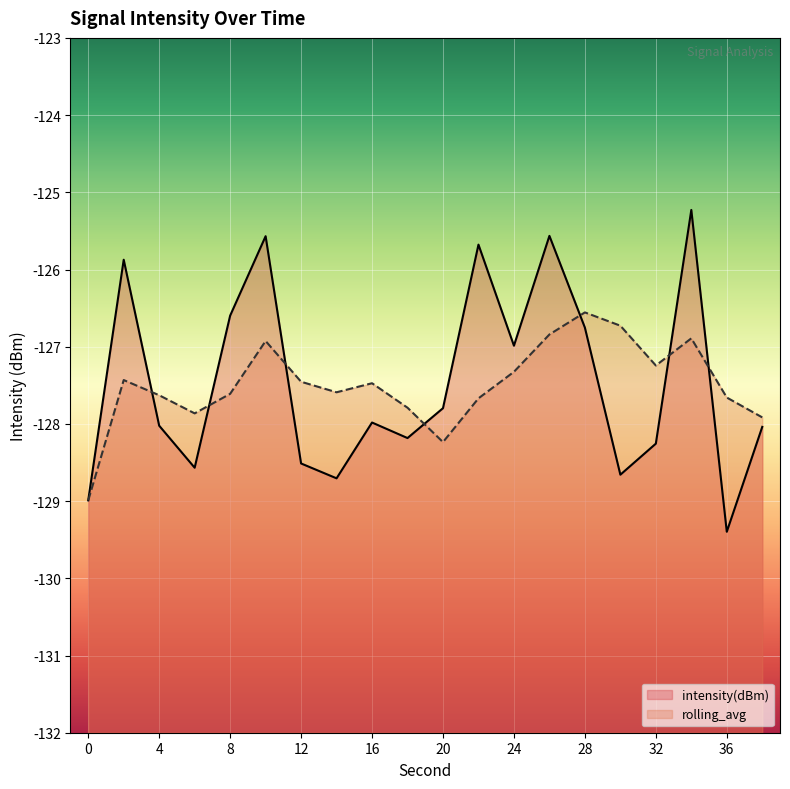

Where is the first local minimum?

6